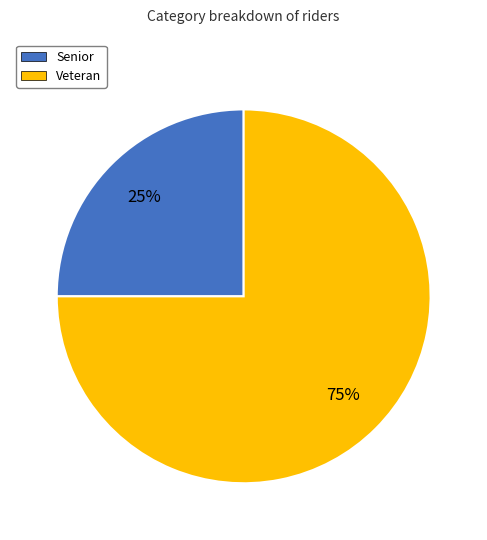

The Senior slice represents 25% of the pie. True or false?

True